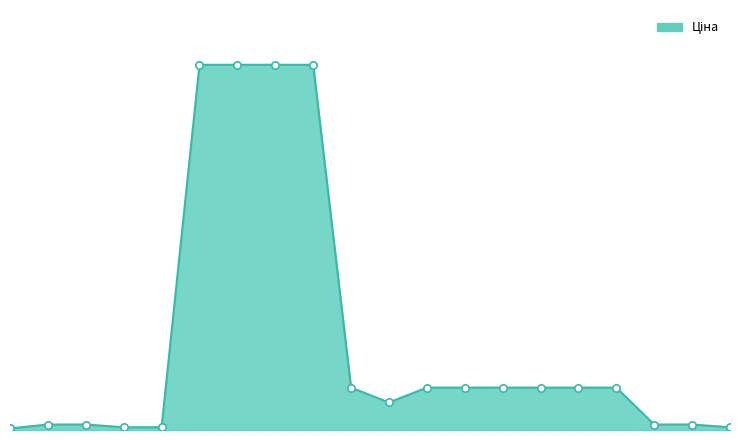

Does the chart have visible grid lines?

No